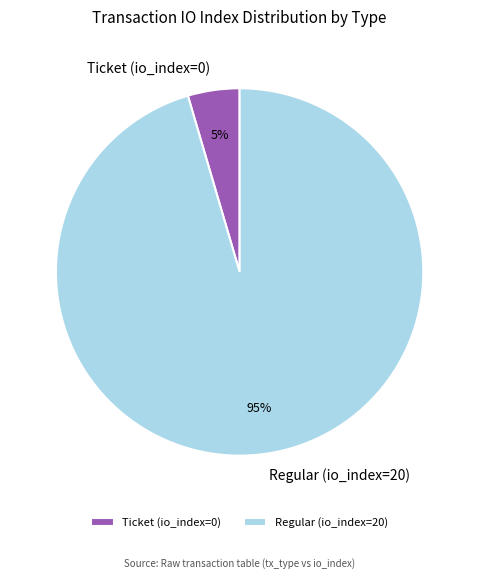

Which has a higher value, Regular (io_index=20) or Ticket (io_index=0)?

Regular (io_index=20)